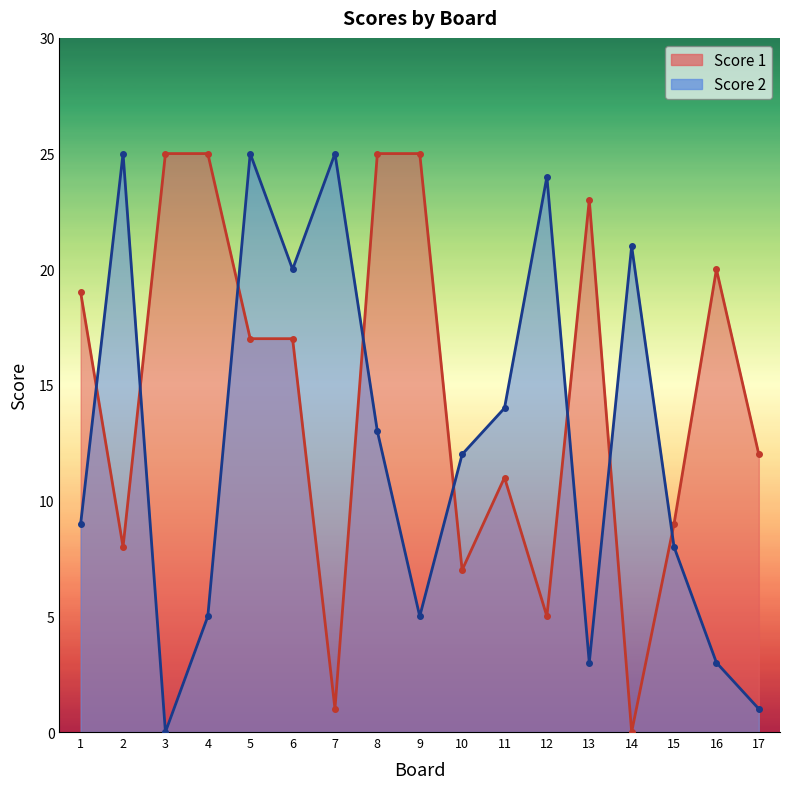

Reading left to right, transcribe all the data shown in this chart.

Score 1: 19	8	25	25	17	17	1	25	25	7	11	5	23	0	9	20	12
Score 2: 9	25	0	5	25	20	25	13	5	12	14	24	3	21	8	3	1